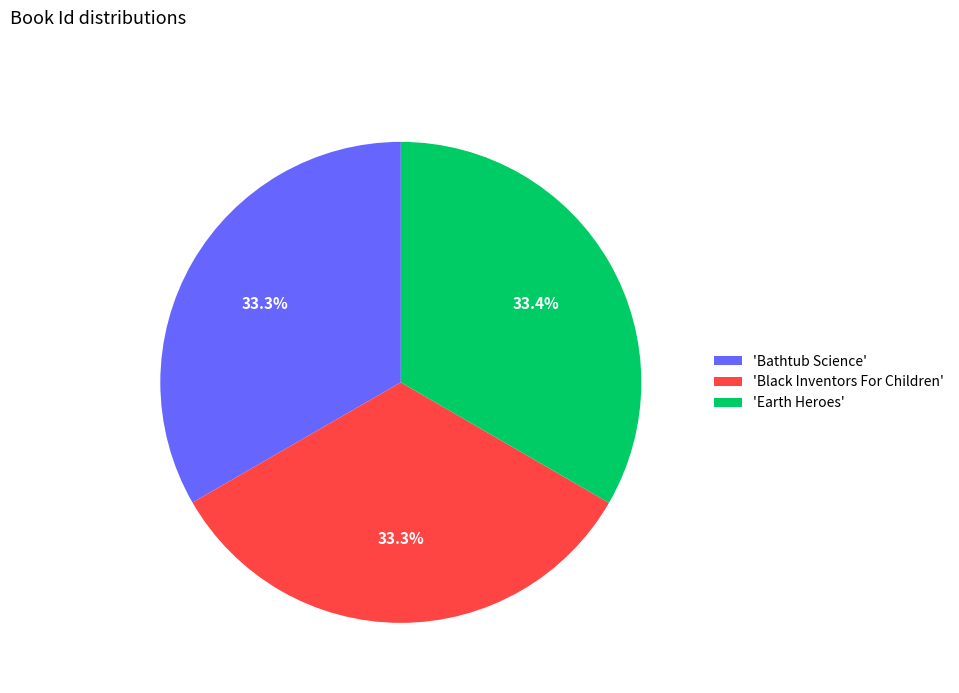

What portion of the pie excludes 'Black Inventors For Children'?

66.7%